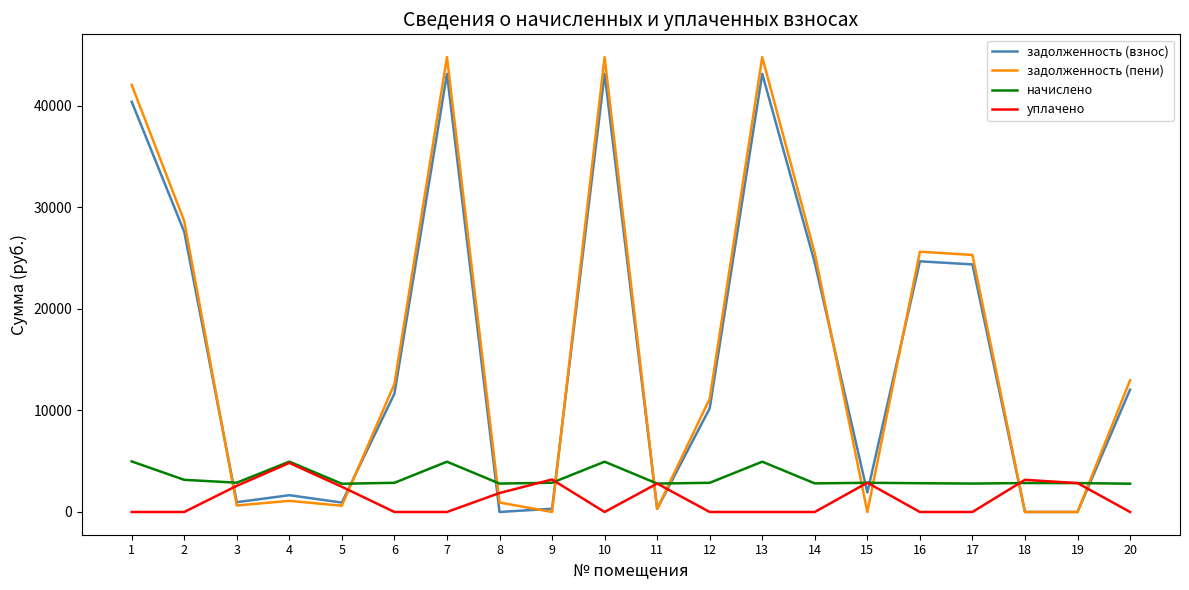

What is the spread (max minus min) of values at 7?

44785.5